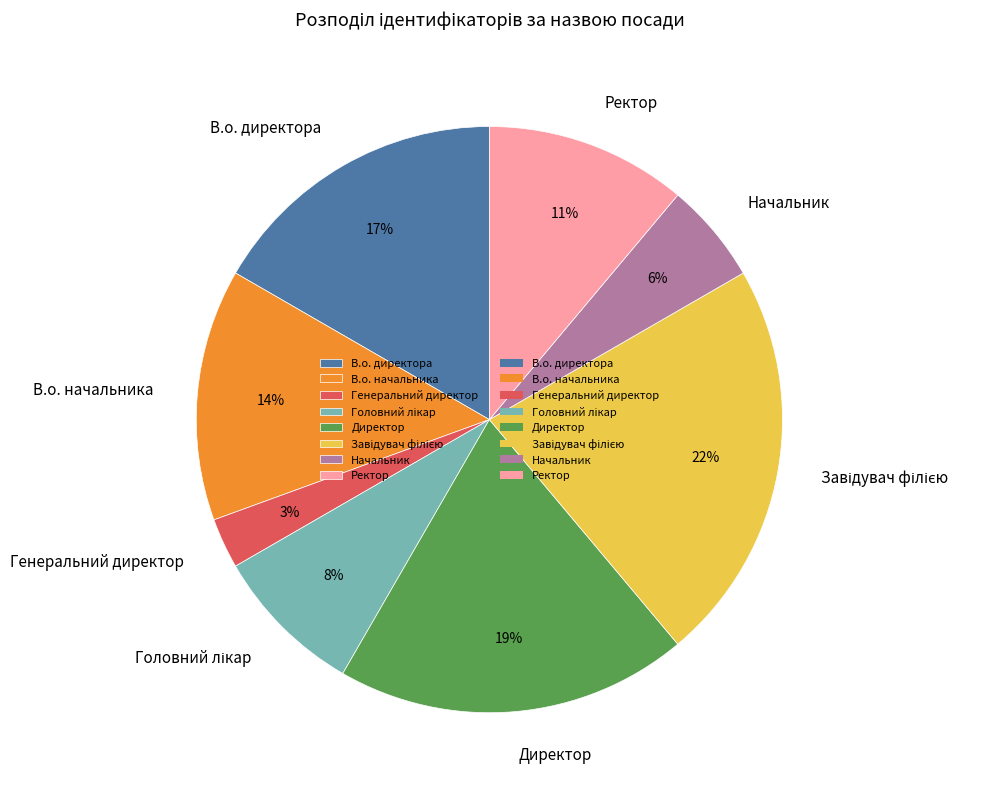

Is it true that В.о. директора is 8% of the pie?

False